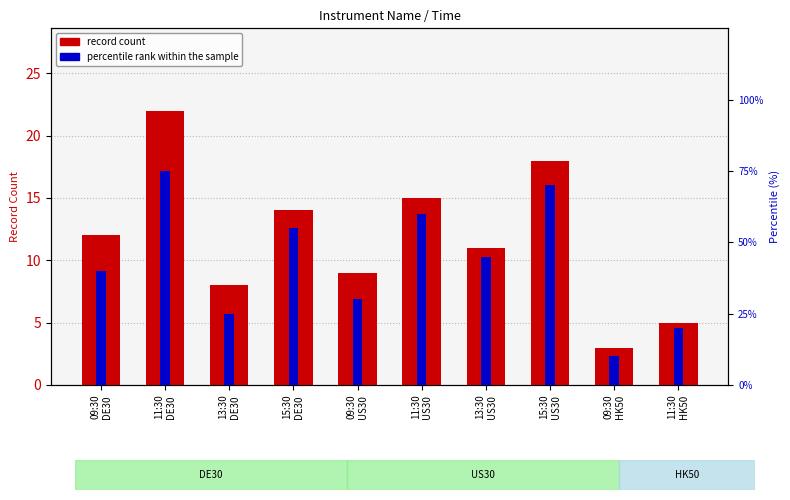

What is the average value of the record count series?

12